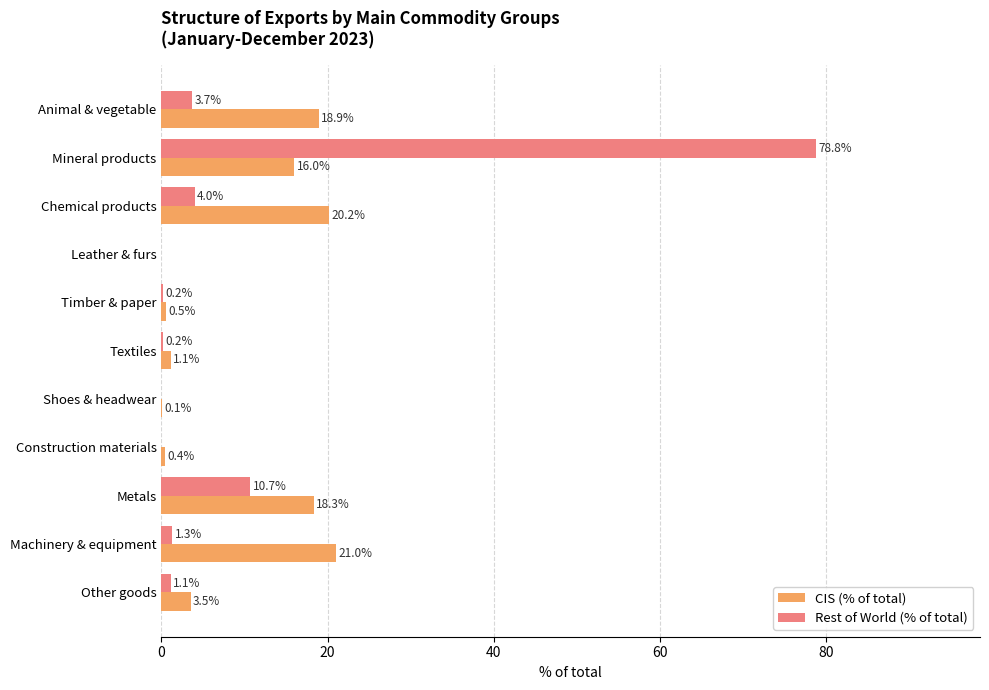

Which series changed the most between Construction materials and Metals?

CIS (% of total)